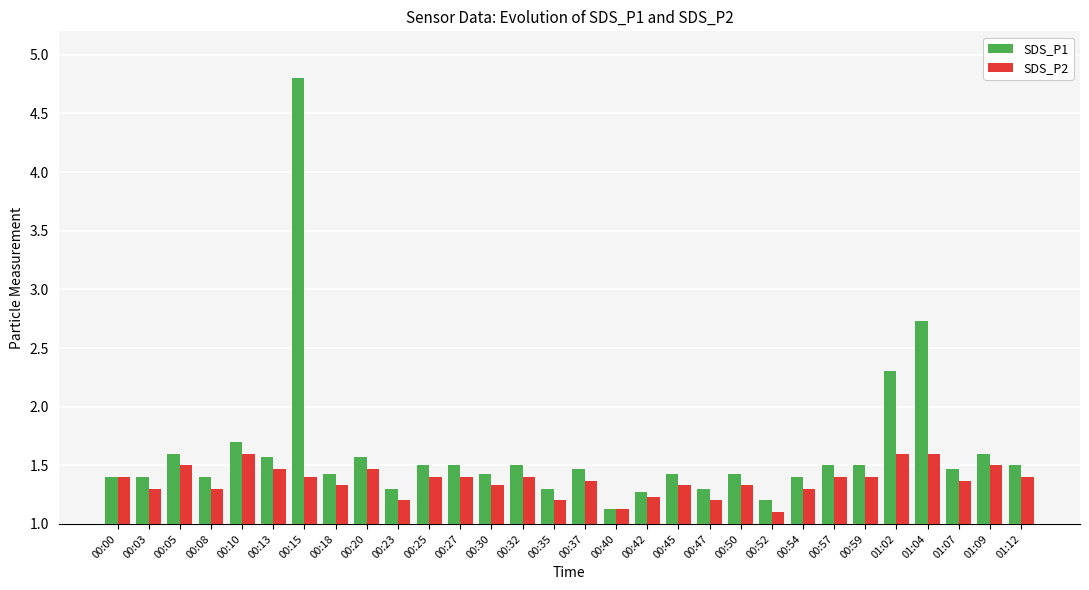

Are the bars grouped side by side (vs. stacked)?

Yes